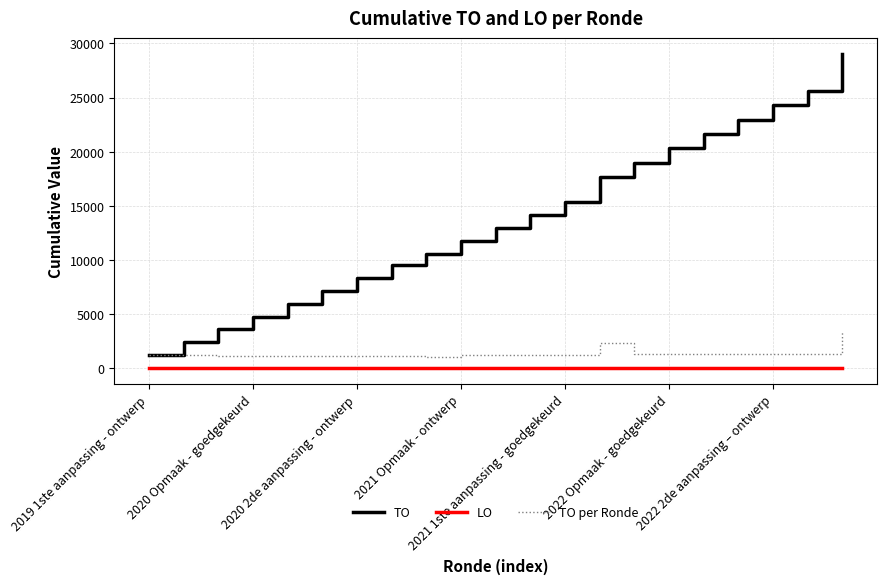

What is the lowest value of the TO per Ronde series?

1044